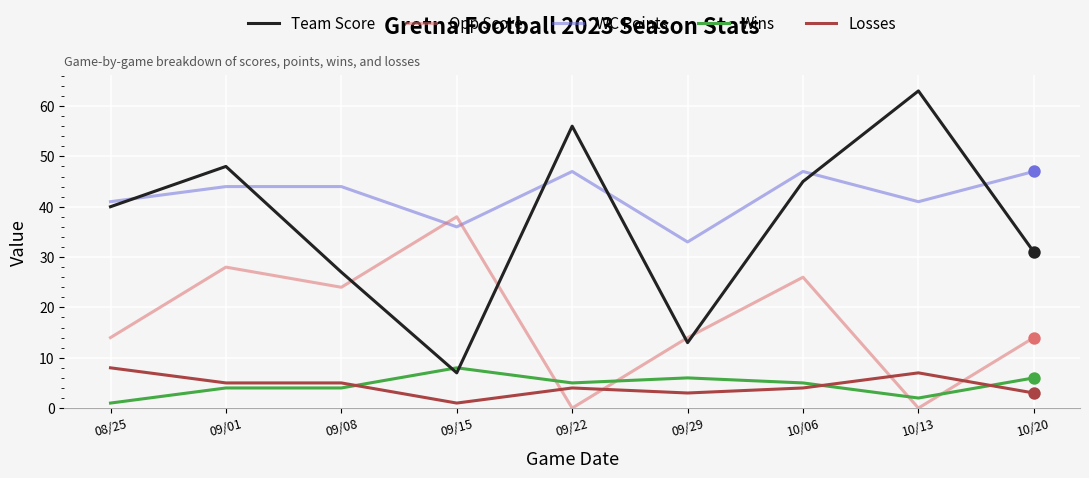

What are all the series names shown in the legend?

Team Score, Opp Score, WC Points, Wins, Losses